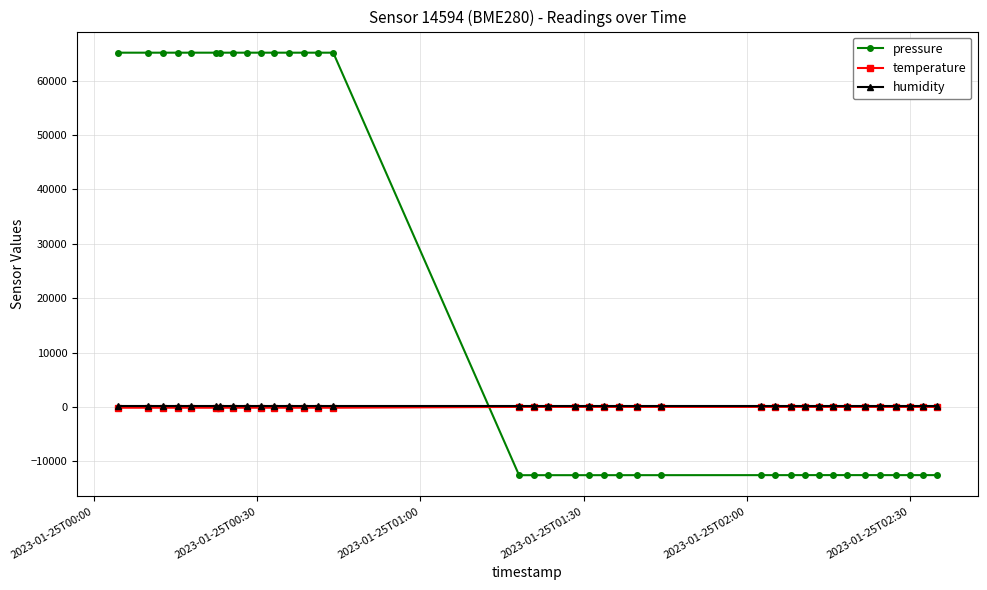

After their last crossing, which series has the higher values: humidity or pressure?

humidity